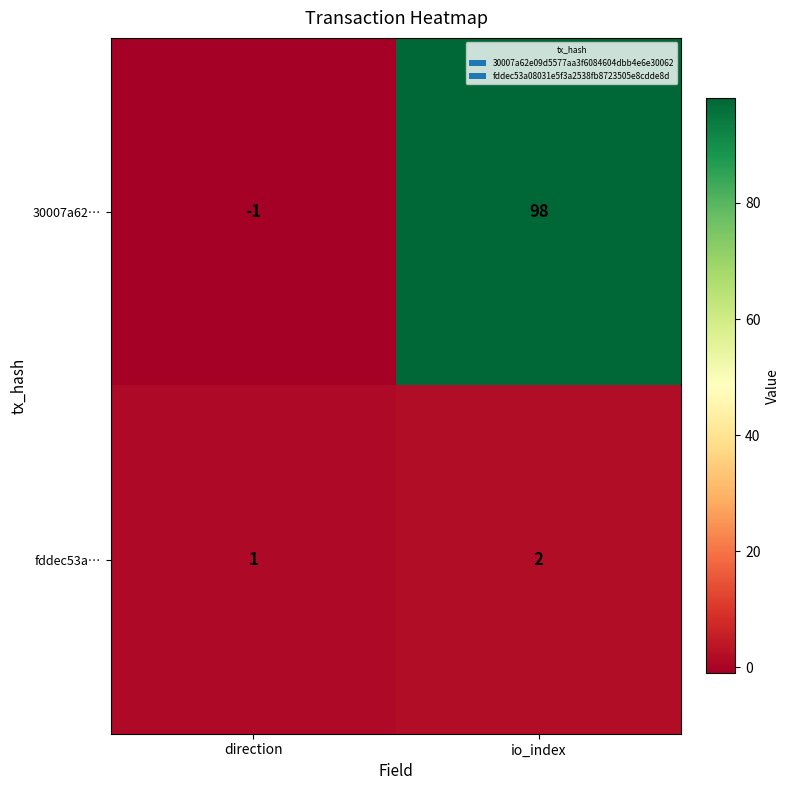

At which label does 30007a62… reach its peak?

io_index